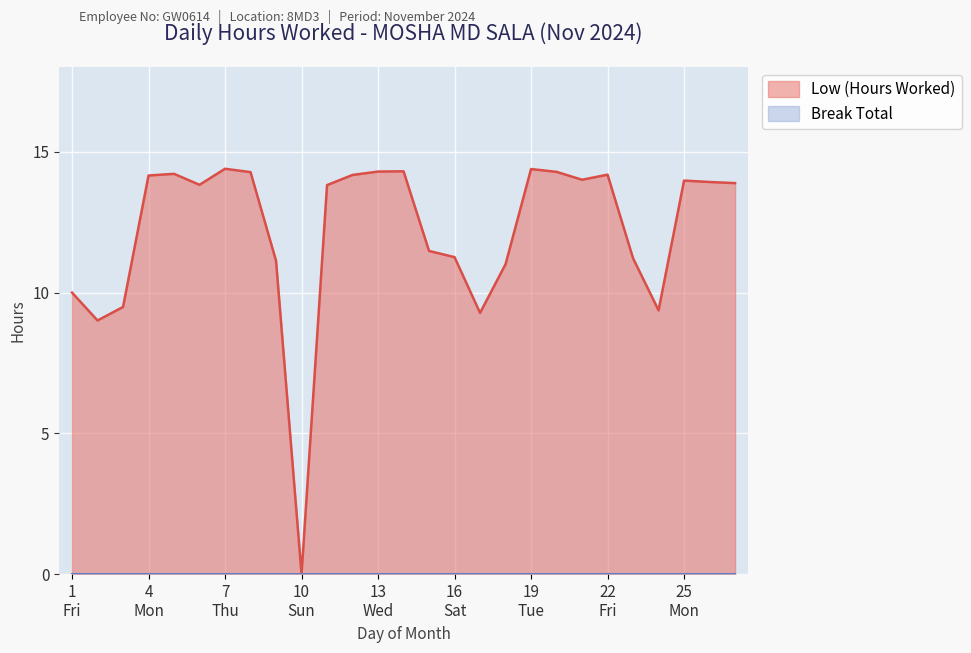

Which series has the largest range (max minus min)?

Low (Hours Worked)